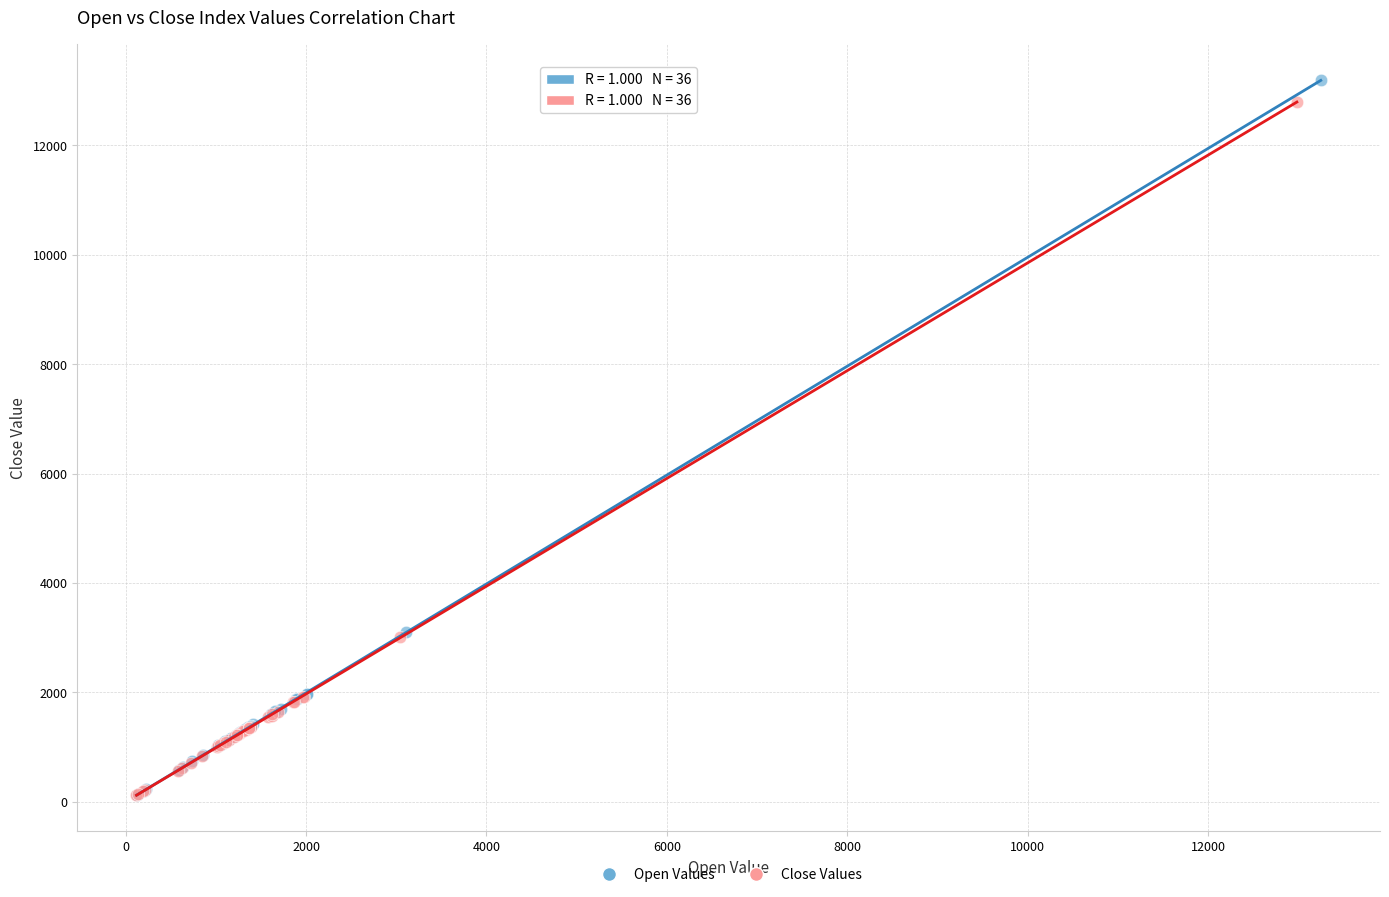

Which series reaches the maximum Y coordinate?

Open Values